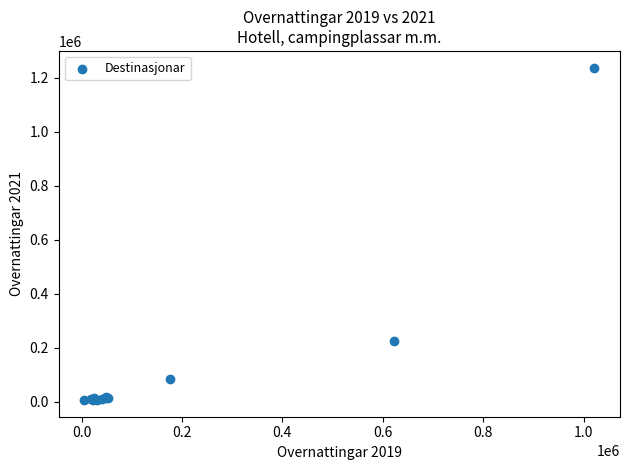

What Y value in the scatter plot is closest to 622139?

227142